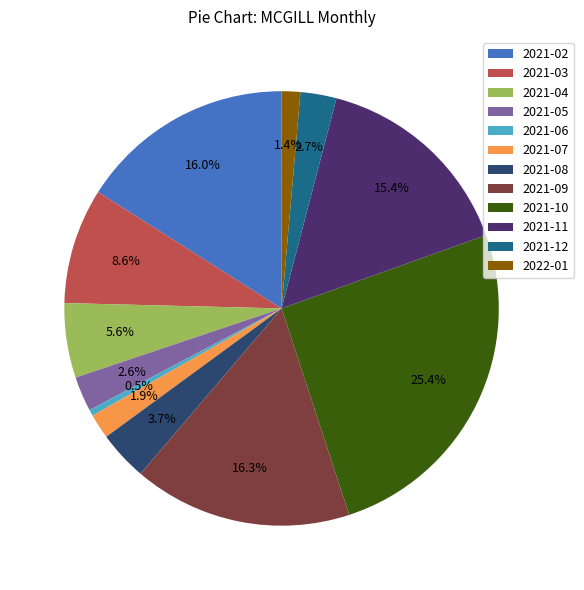

To the nearest percent, what is the average slice percentage?

8%